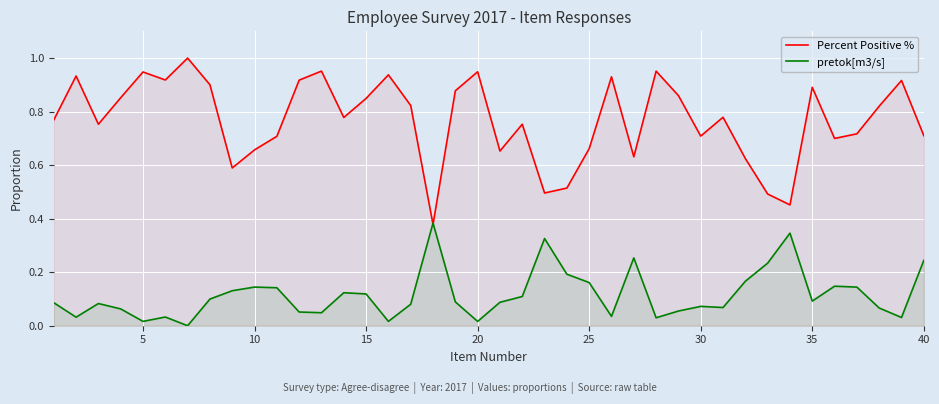

What is the value of the Percent Positive % point at the 18th from the left?

0.4